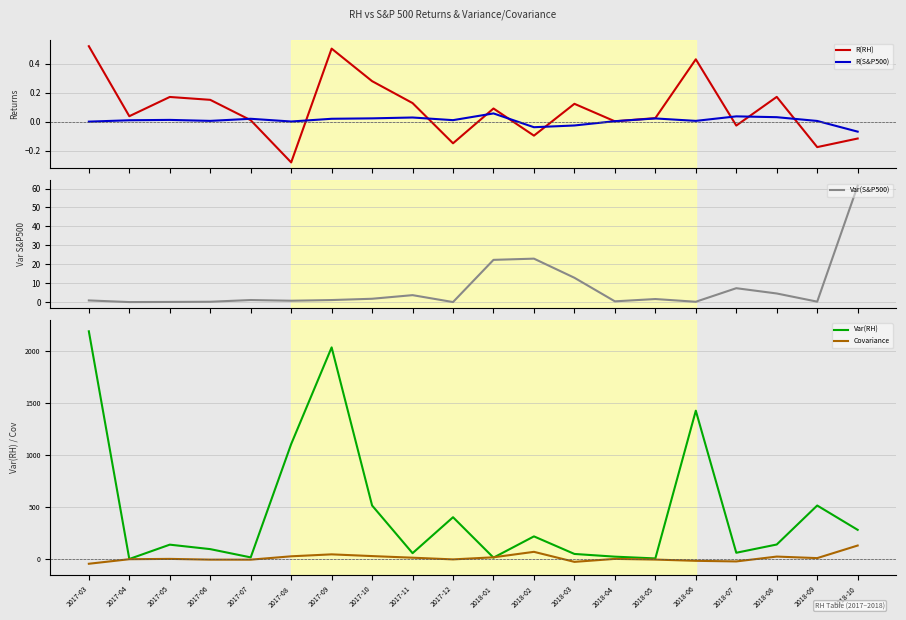

Which series changed the most between 2017-12 and 2018-03?

Var(RH)